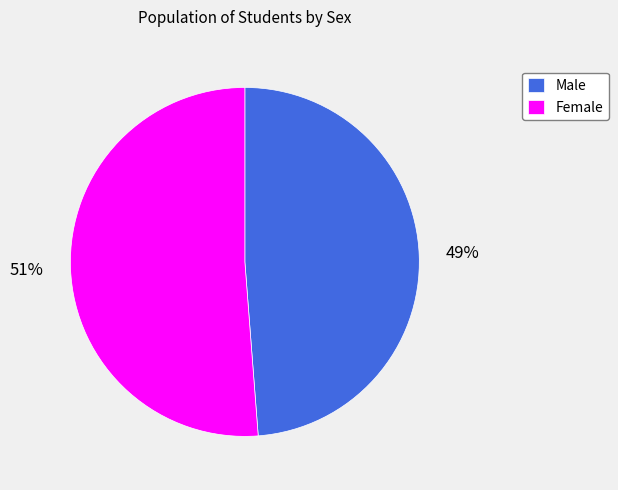

Which has a higher value, Male or Female?

Female